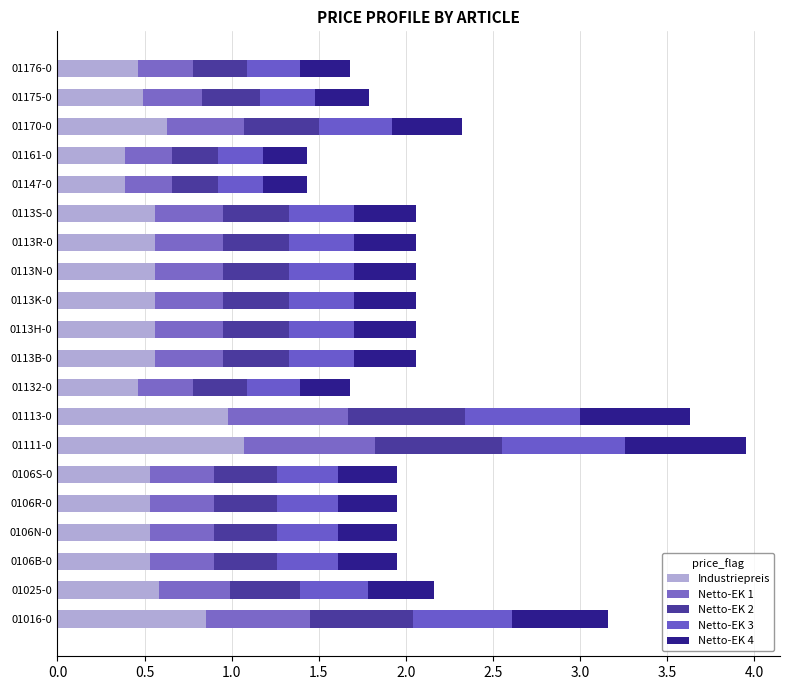

Rank the series by their maximum value, from highest to lowest.

Industriepreis, Netto-EK 1, Netto-EK 2, Netto-EK 3, Netto-EK 4